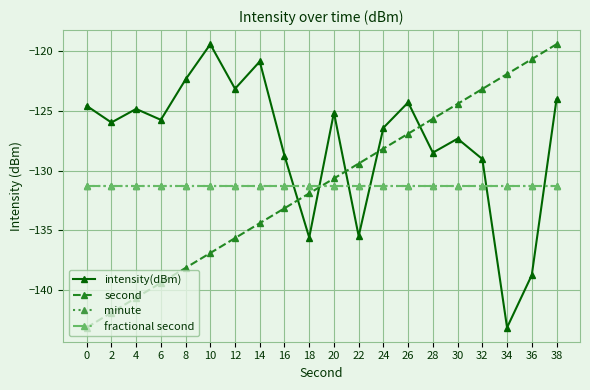

Which series has the largest total across all categories?

intensity(dBm)